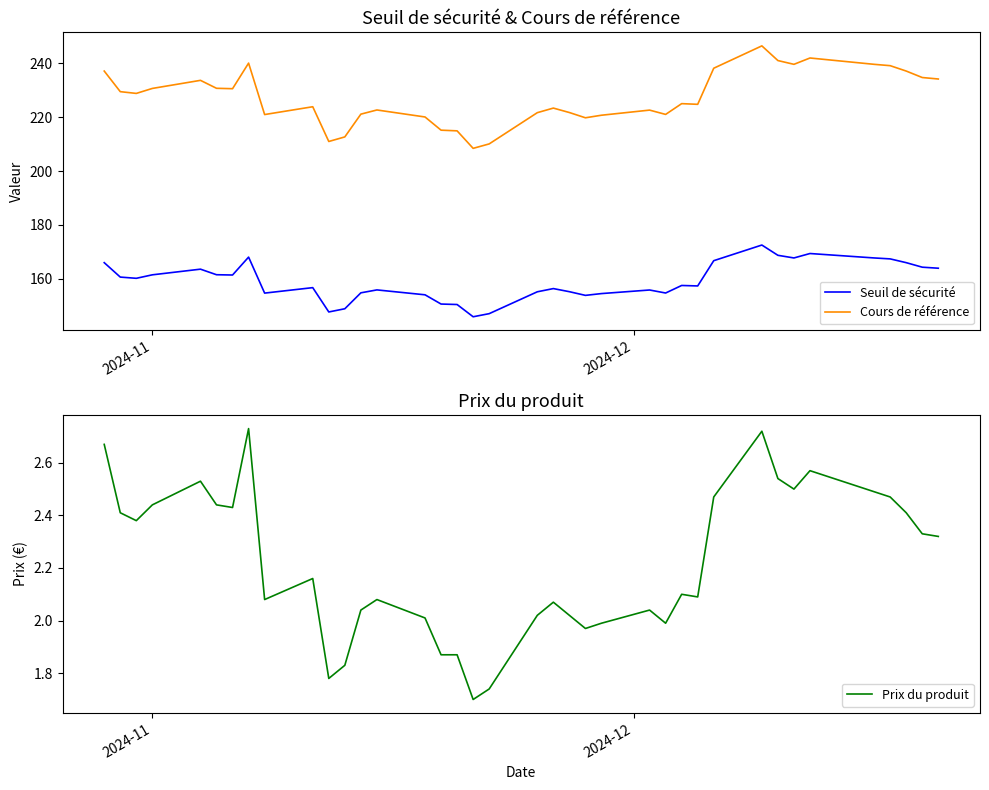

What is the highest value of the Cours de référence series?

246.5